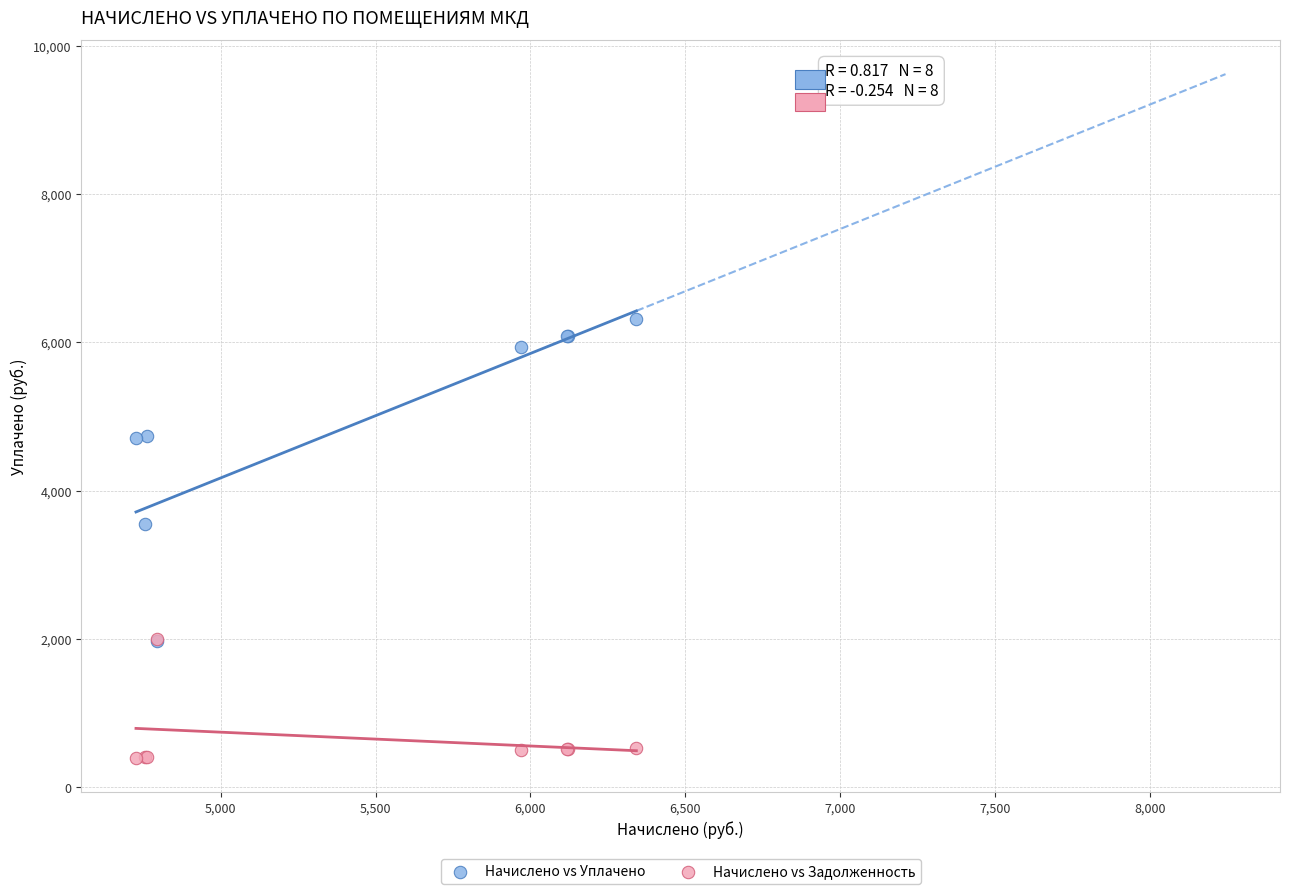

Across all series, what Y value is closest to 3352?

3543.7